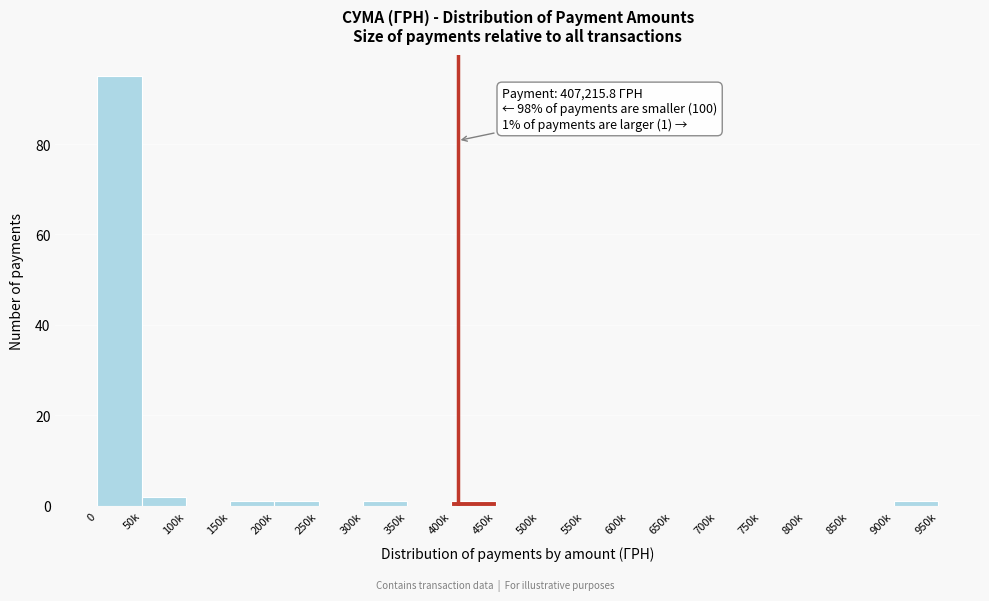

Reading left to right, transcribe all the data shown in this chart.

0=95	50k=2	100k=0	150k=1	200k=1	250k=0	300k=1	350k=0	400k=1	450k=0	500k=0	550k=0	600k=0	650k=0	700k=0	750k=0	800k=0	850k=0	900k=1